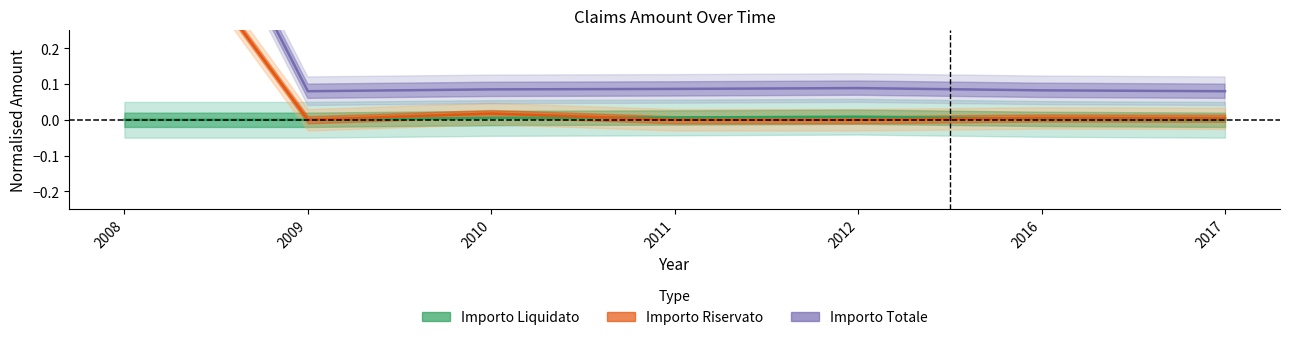

Which has a higher value, 2010 or 2011?

2011